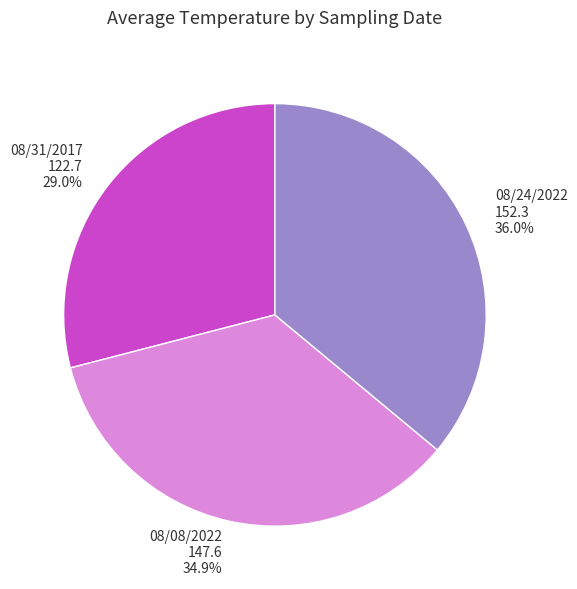

Combined, what portion of the pie is 08/08/2022 and 08/24/2022?

71.0%